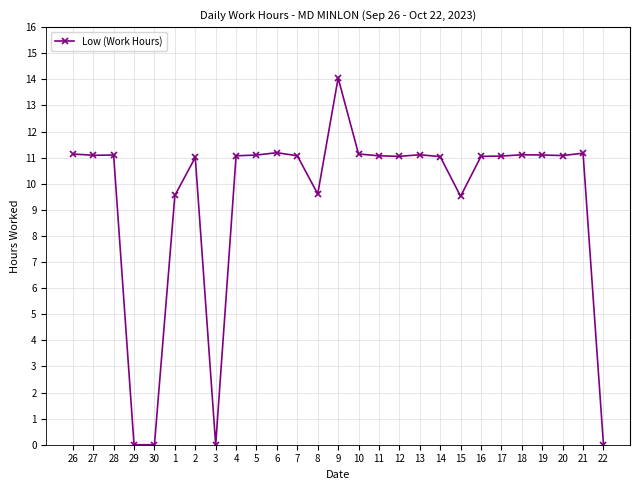

What is the sum of all values?

253.5